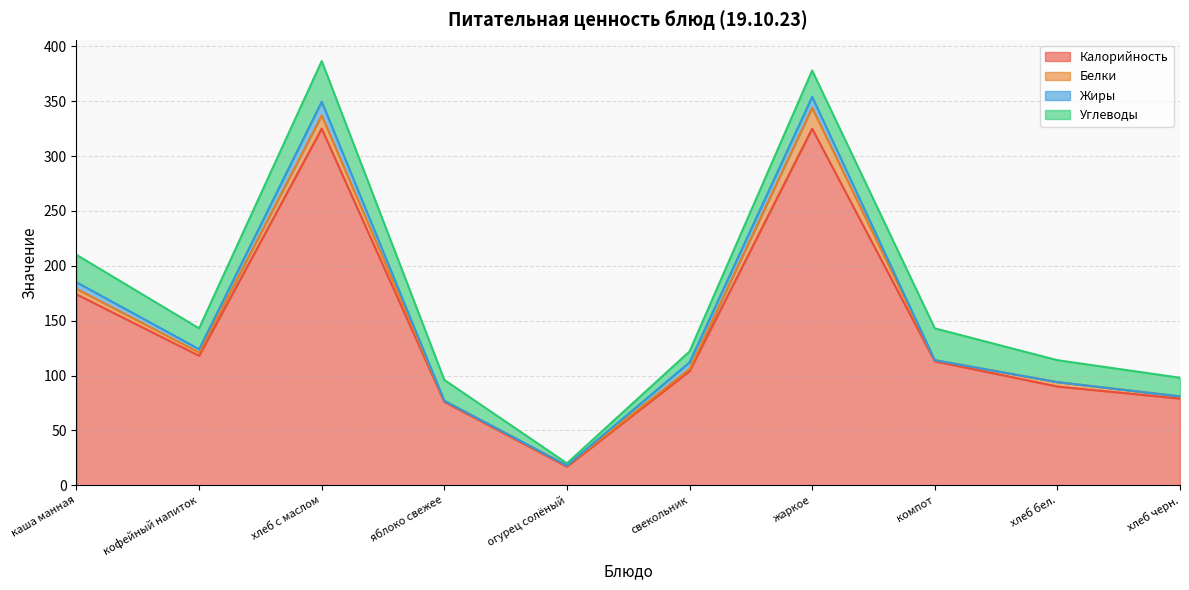

How many data points in Жиры are above 3?

4